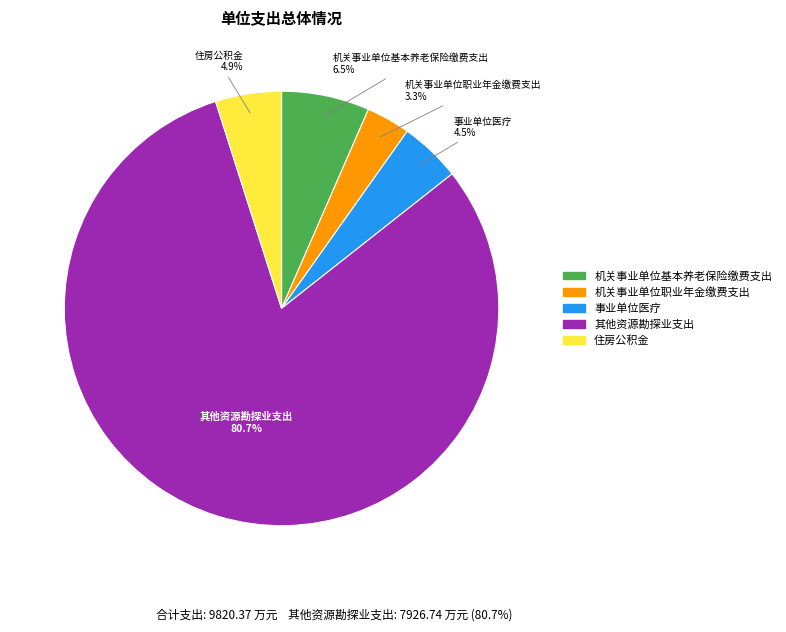

Count the number of slices in the pie.

5